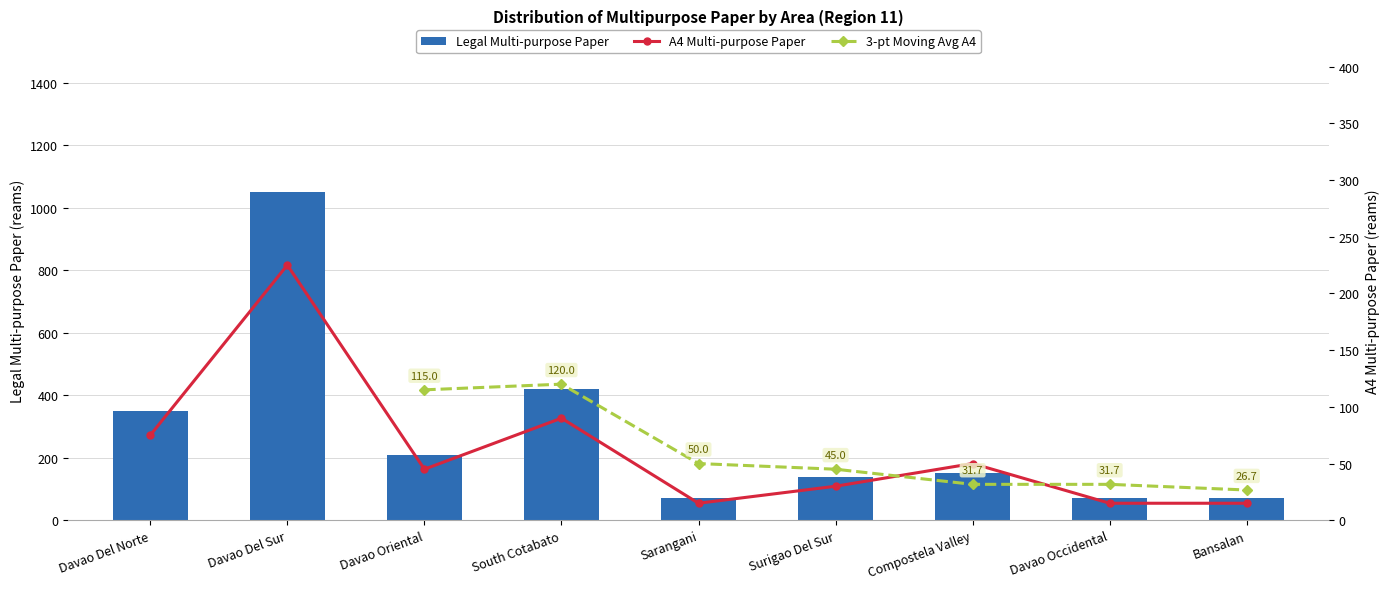

What is the label of the 7th bar from the left?

Compostela Valley